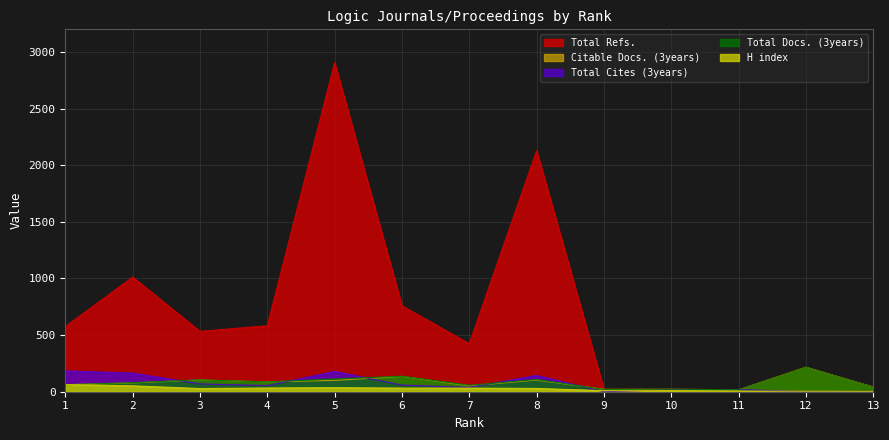

What are all the series names shown in the legend?

Total Refs., Citable Docs. (3years), Total Cites (3years), Total Docs. (3years), H index